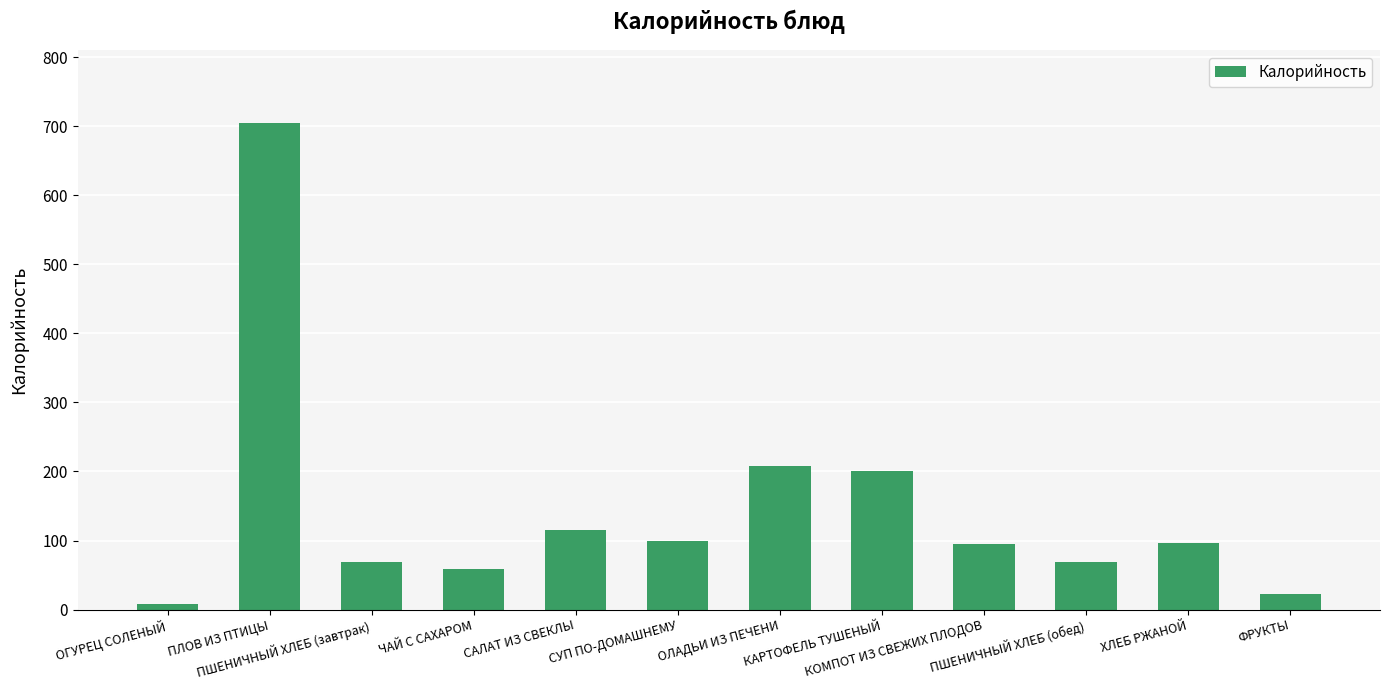

What is the maximum value shown in the chart?

704.2